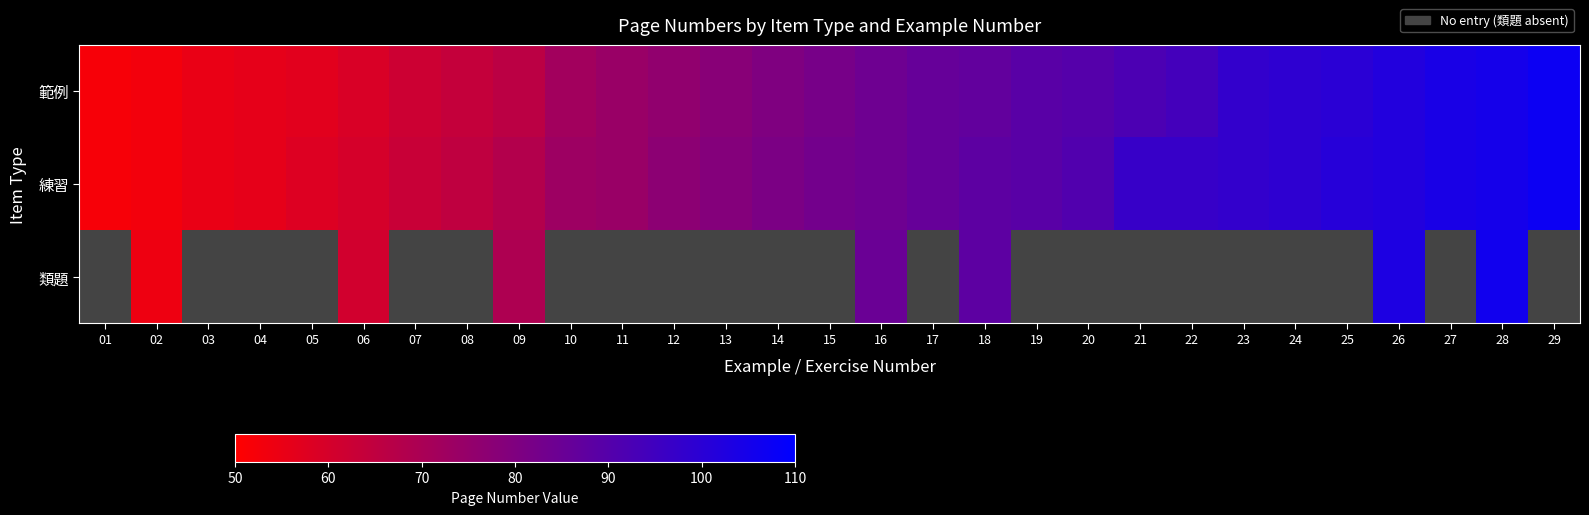

Between 09 and 14, which series saw the biggest shift?

範例